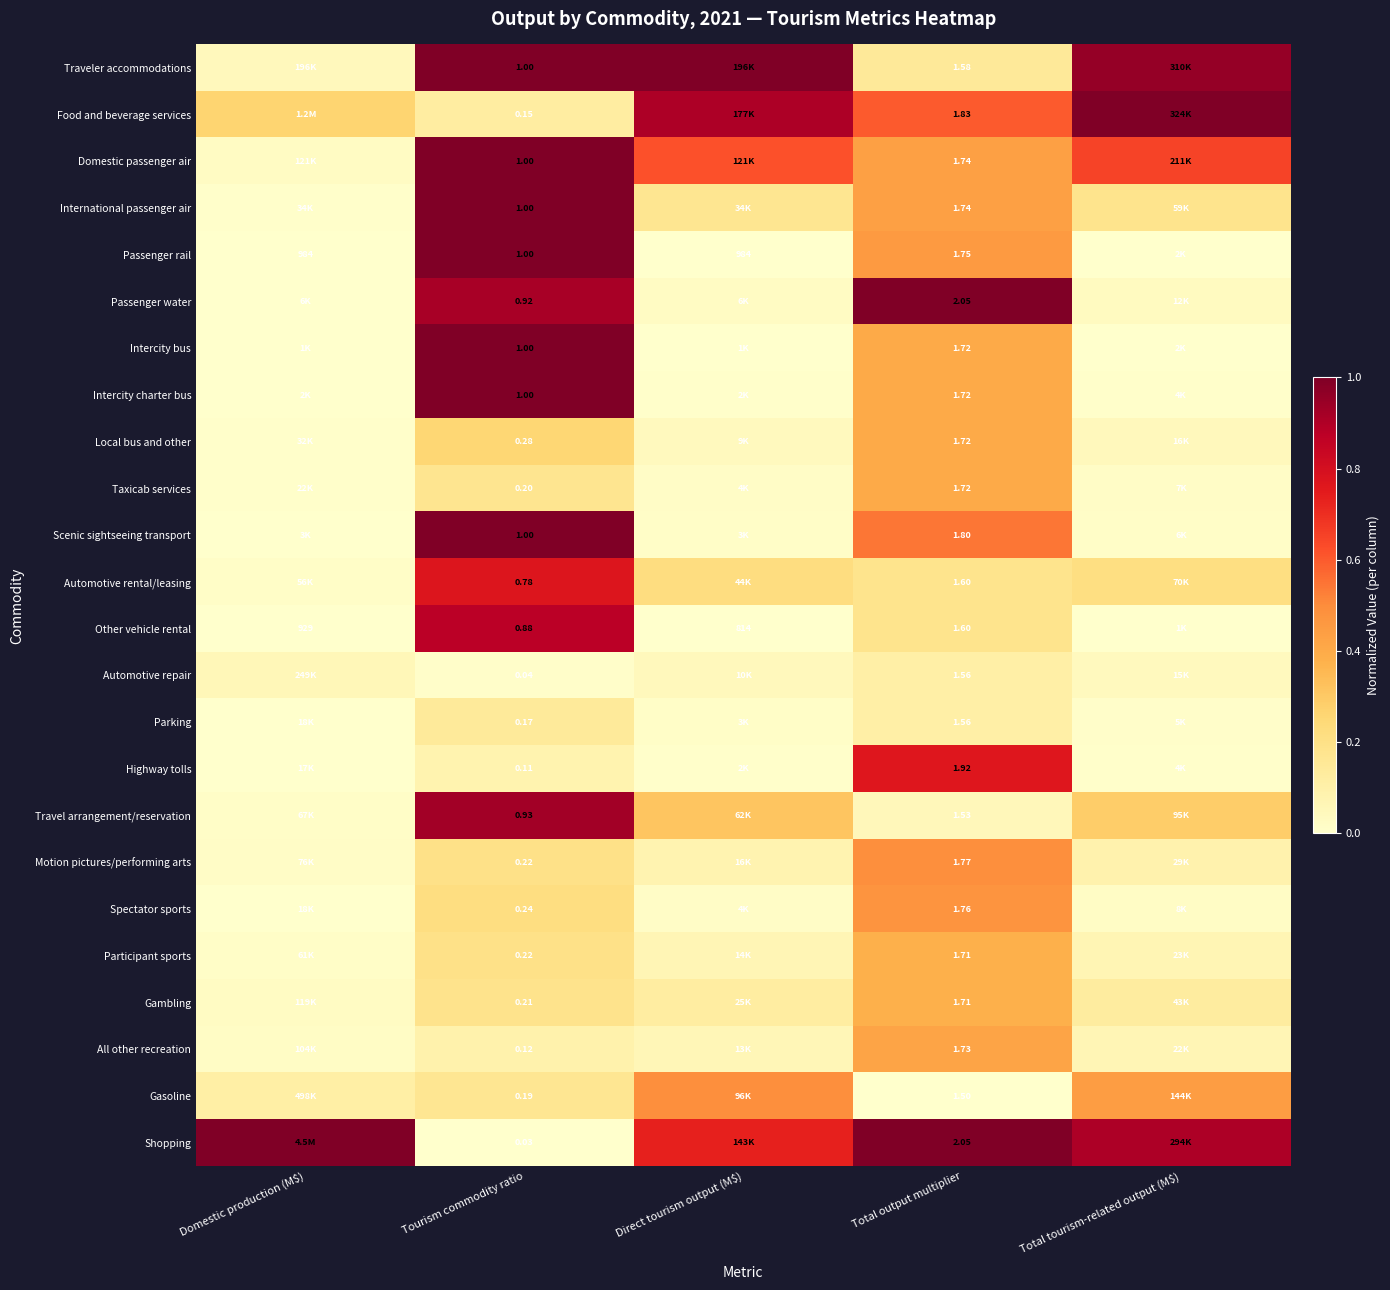

Which series changed the most between Tourism commodity ratio and Total output multiplier?

Shopping